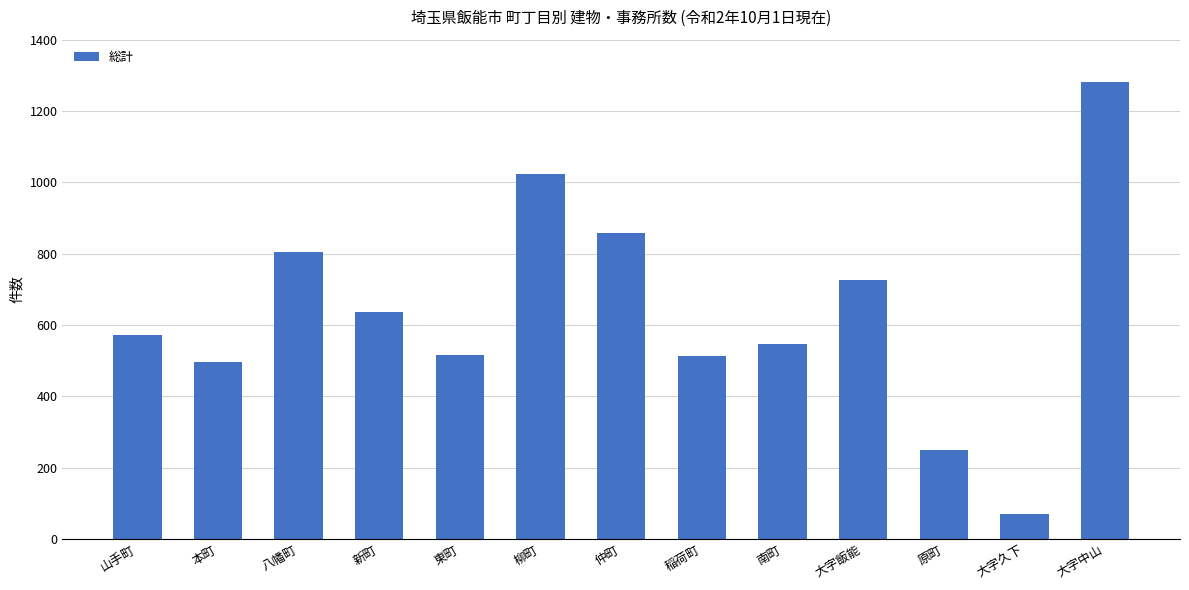

What is the label of the 3rd bar from the right?

原町